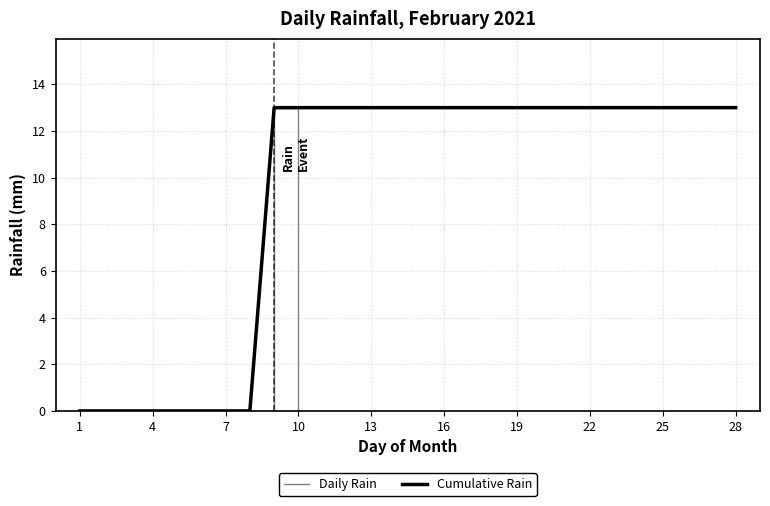

What is the difference between the maximum and minimum values in the Daily Rain series?

13